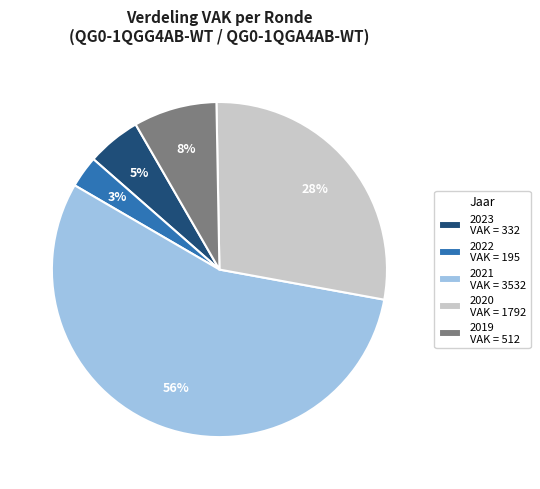

To the nearest percent, what is the average slice percentage?

20%